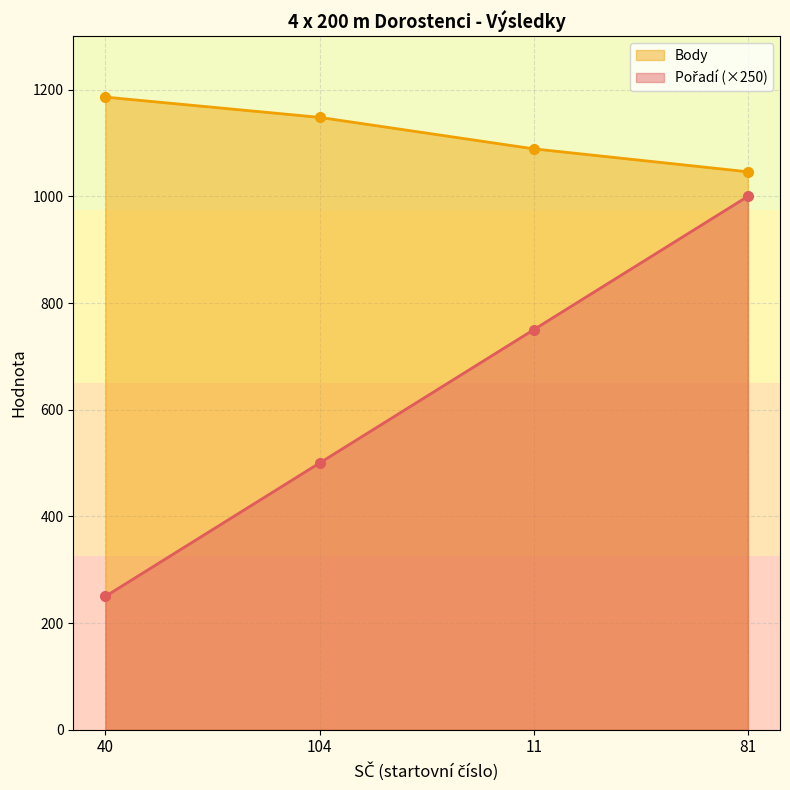

True or false: Body has a value of 1089 at 11.

True